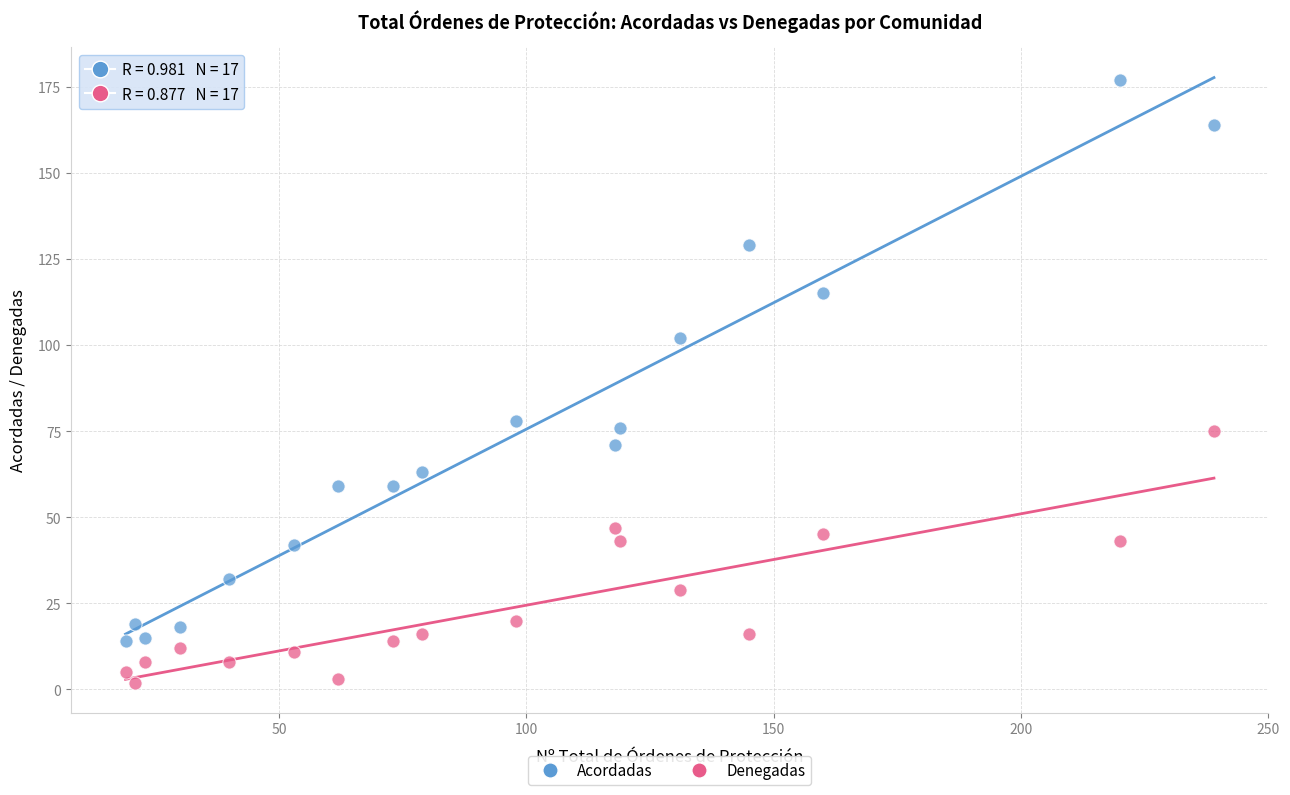

What are all the series names shown in the legend?

Acordadas, Denegadas